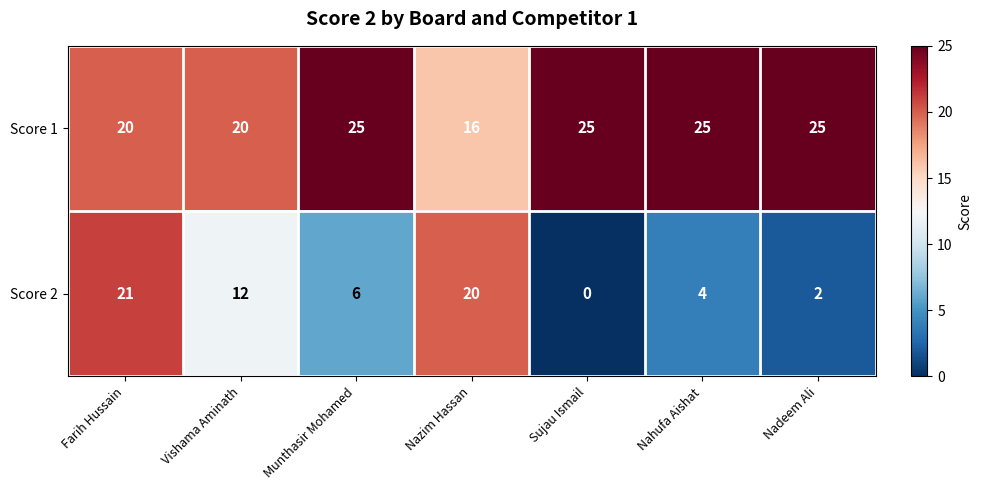

The value of Score 2 at Nazim Hassan is 20. True or false?

True